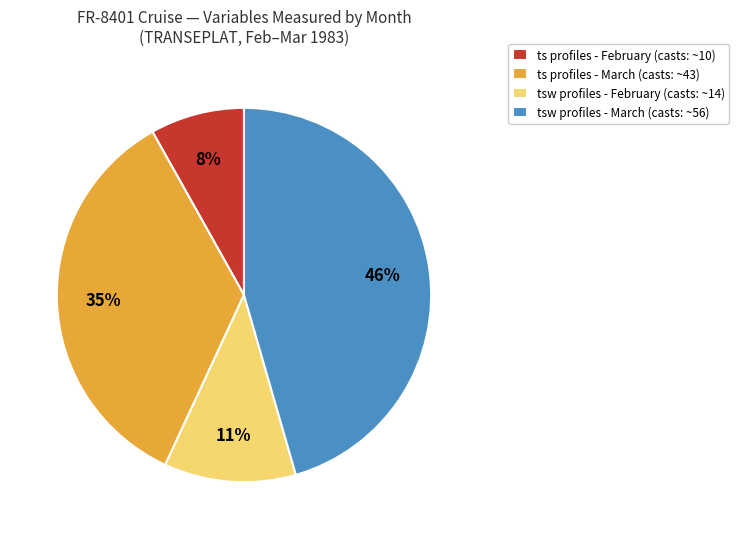

Rank the categories by value from highest to lowest.

tsw profiles - March (casts: ~56), ts profiles - March (casts: ~43), tsw profiles - February (casts: ~14), ts profiles - February (casts: ~10)